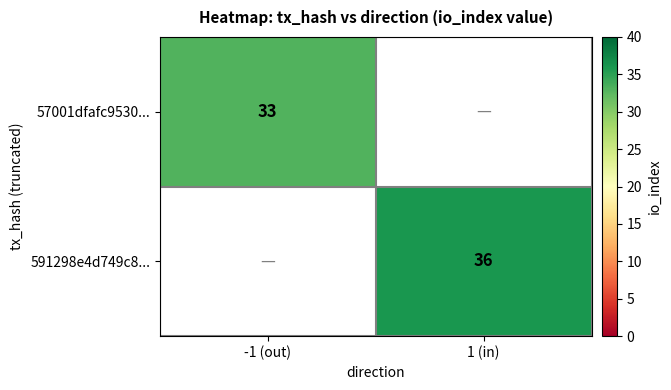

How many distinct data groups are displayed?

2